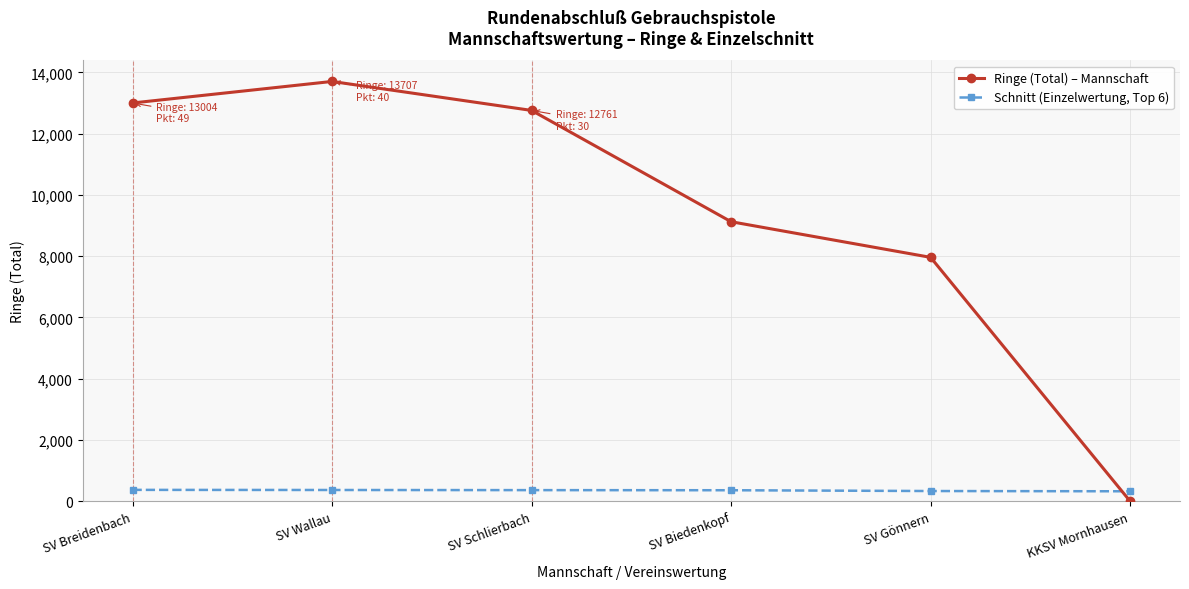

How many lines are shown in the chart?

2